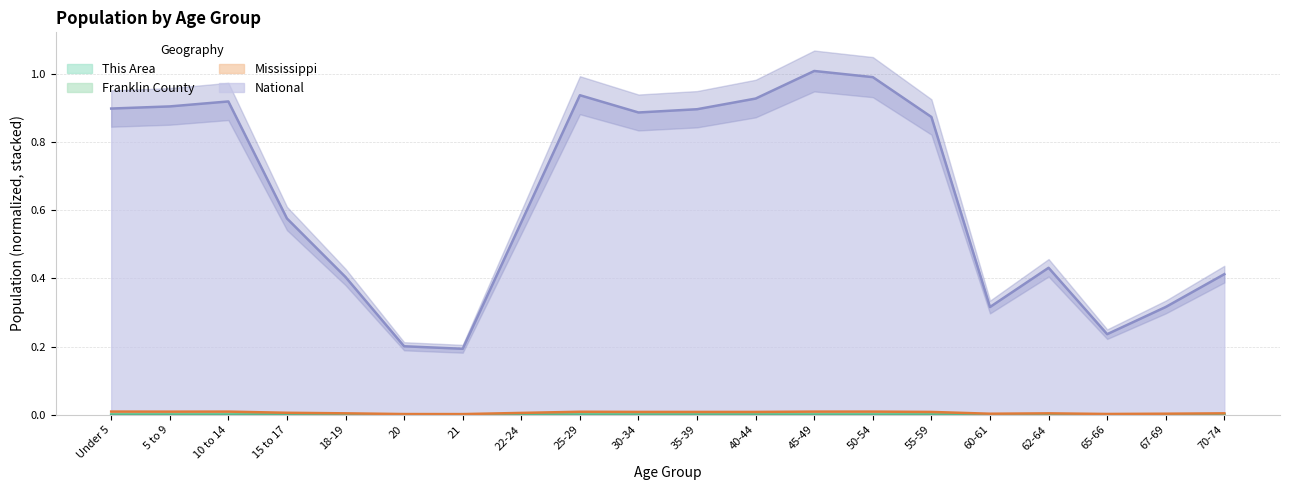

The This Area series shows 0.0 at 18-19. True or false?

True